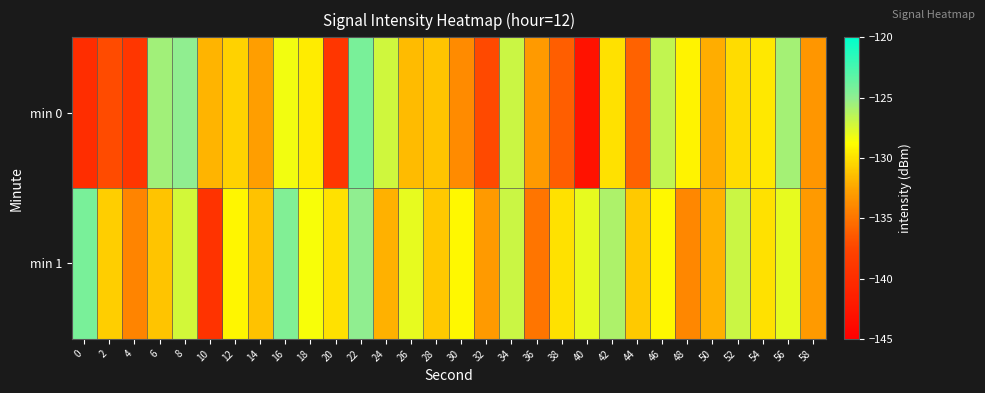

How many categories are shown in the chart?

30